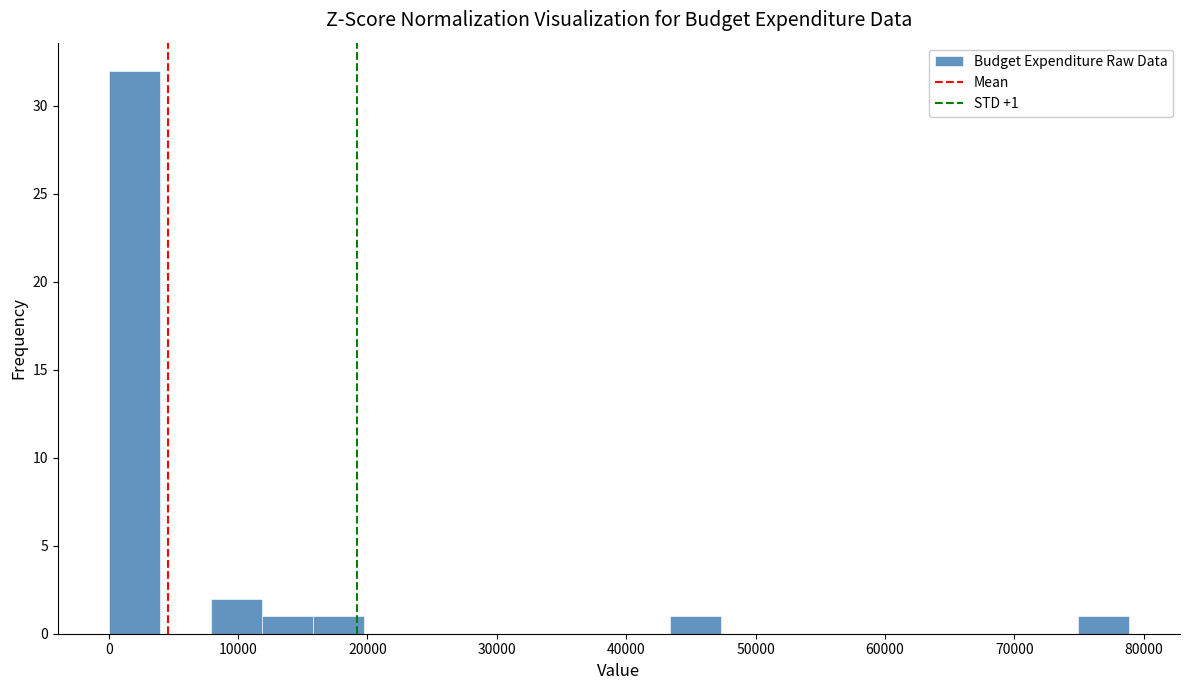

Read against the x-axis, roughly where is the centre of the tallest bar?

2000